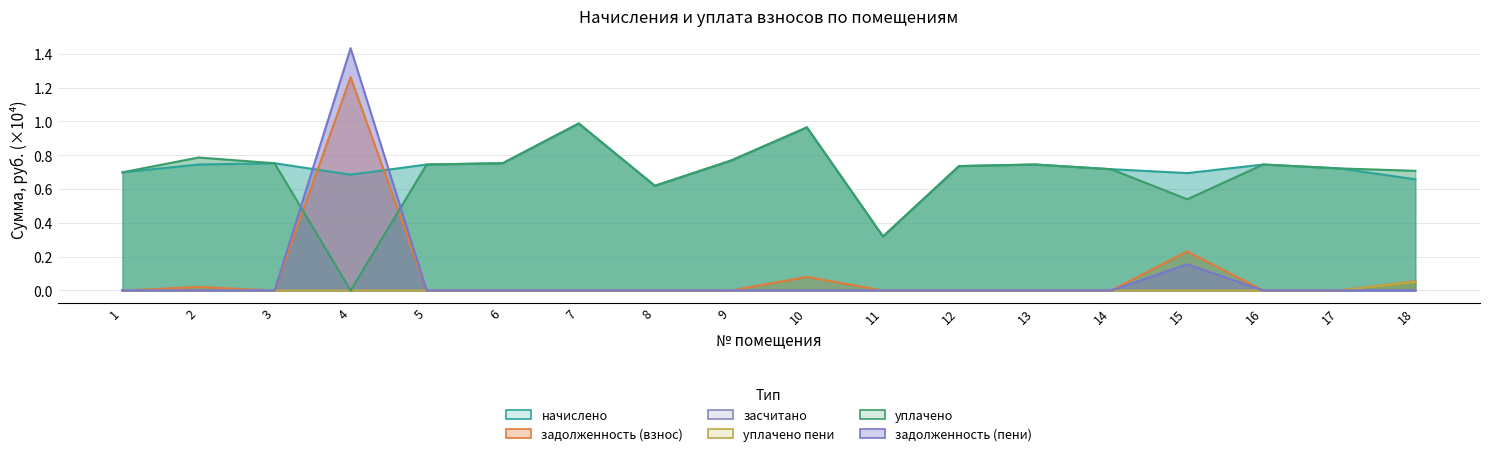

At how many categories does at least one series exceed 0?

18